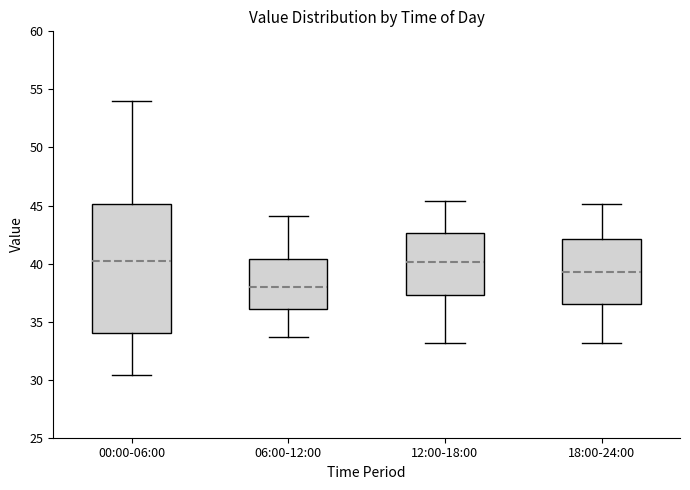

Reading left to right, read every box against the y-axis: the position of its median line, the range the box covers, and the ends of its whiskers. The values are not printed on the chart, so give them approximately, as read against the axis.

00:00-06:00: median 40.0, box 34.0 to 45.0, whiskers 30.5 to 54.0
06:00-12:00: median 38.0, box 36.0 to 40.5, whiskers 33.5 to 44.0
12:00-18:00: median 40.0, box 37.5 to 42.5, whiskers 33.0 to 45.5
18:00-24:00: median 39.5, box 36.5 to 42.0, whiskers 33.0 to 45.0